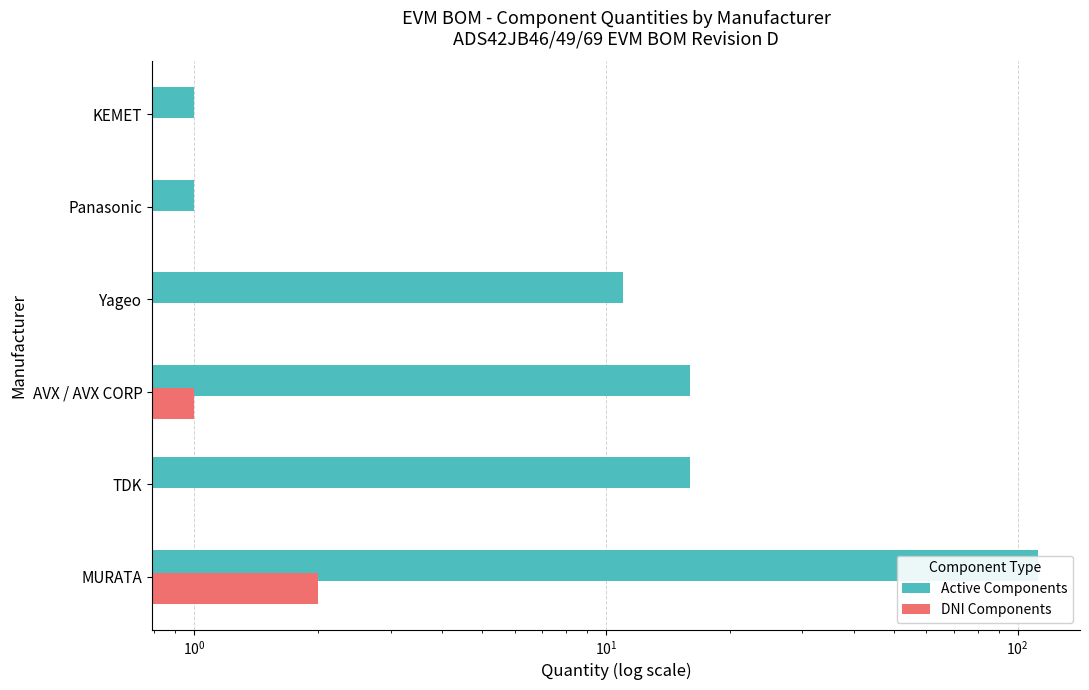

How many data points does each series have?

6